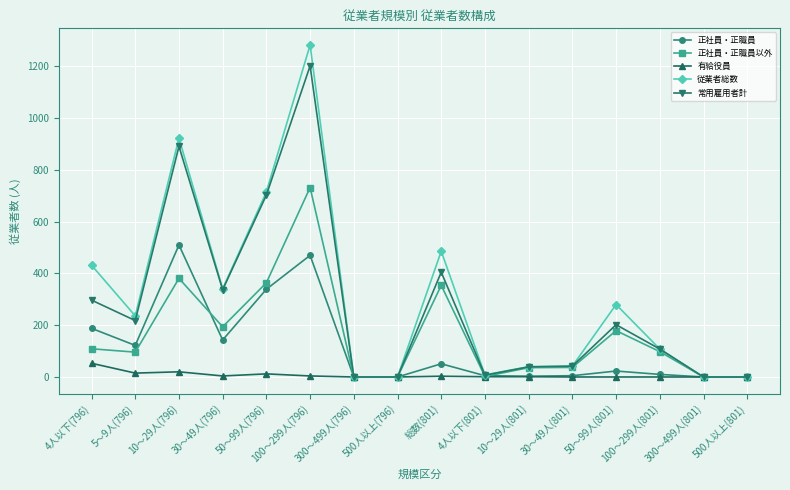

How many data points in 常用雇用者計 are less than 202?

8